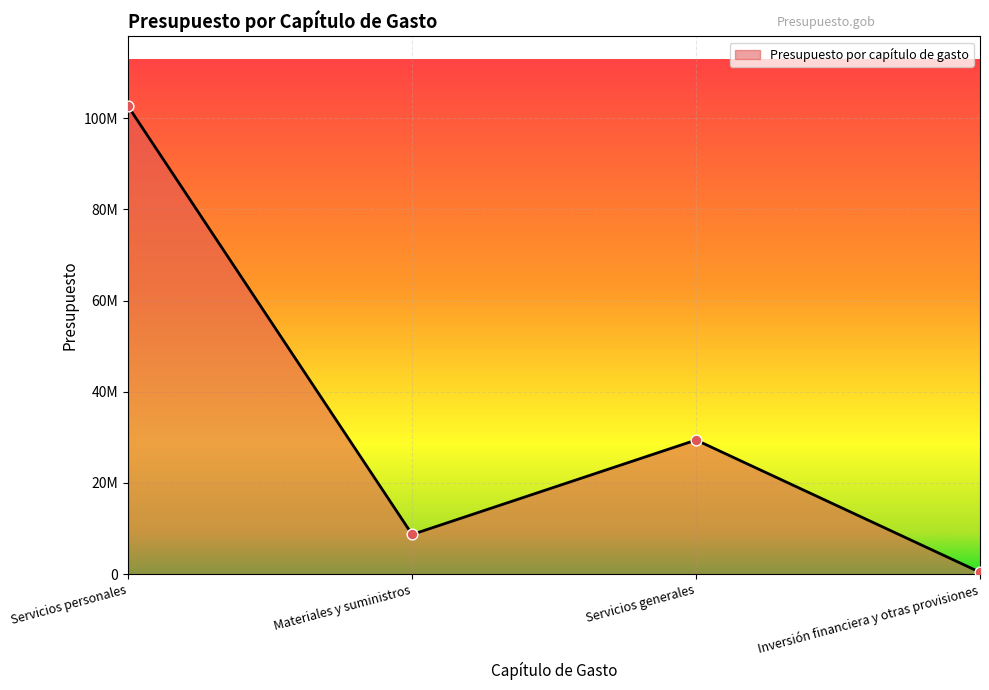

Is this an area chart (filled region under the line)?

Yes